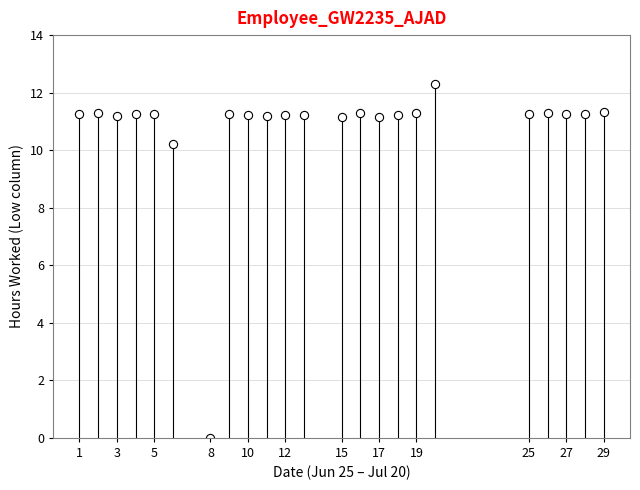

What is the range of X values (max minus min)?

28.0